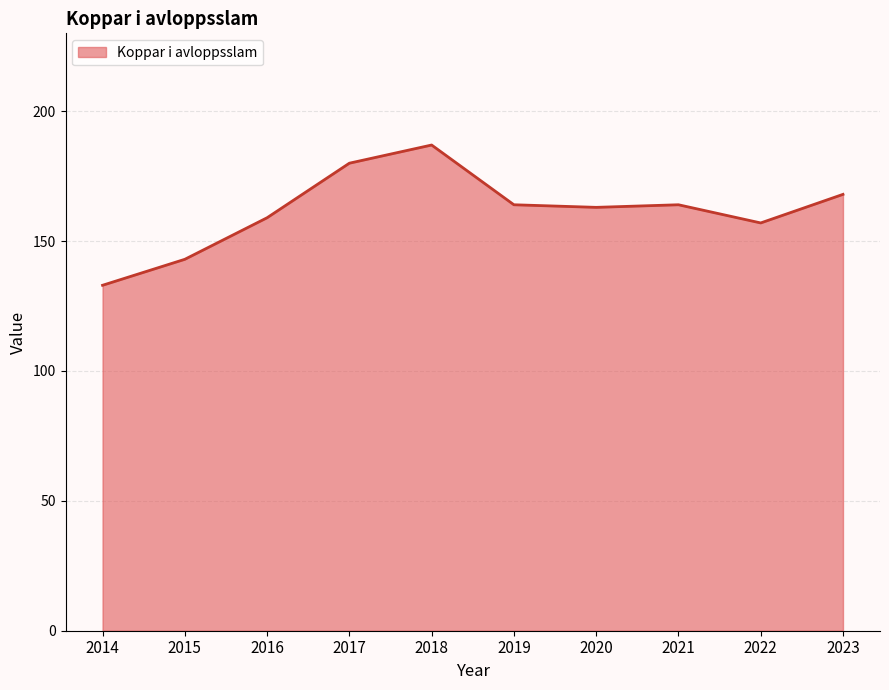

What is the minimum value shown in the chart?

133